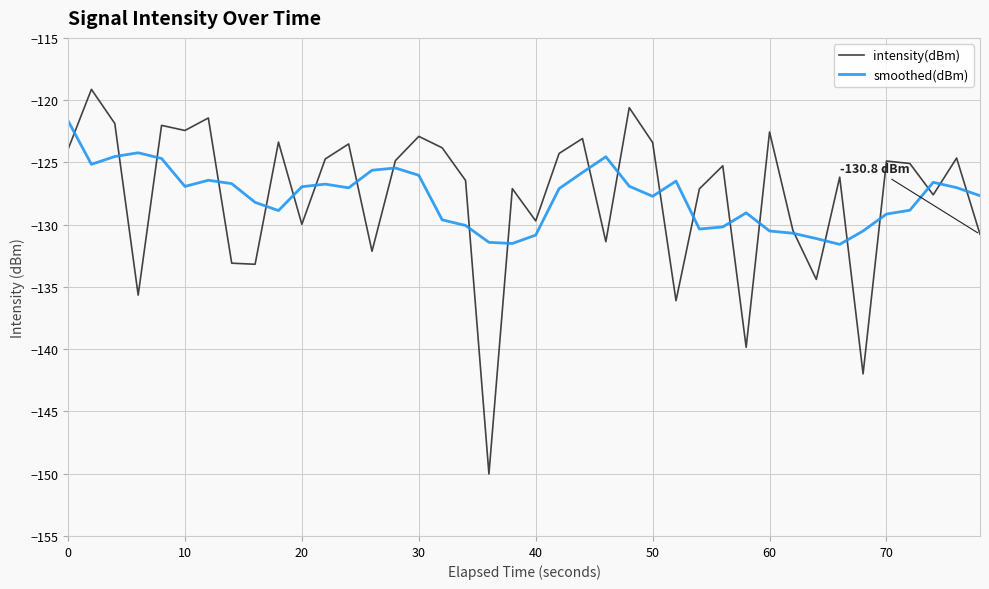

What are all the series names shown in the legend?

intensity(dBm), smoothed(dBm)